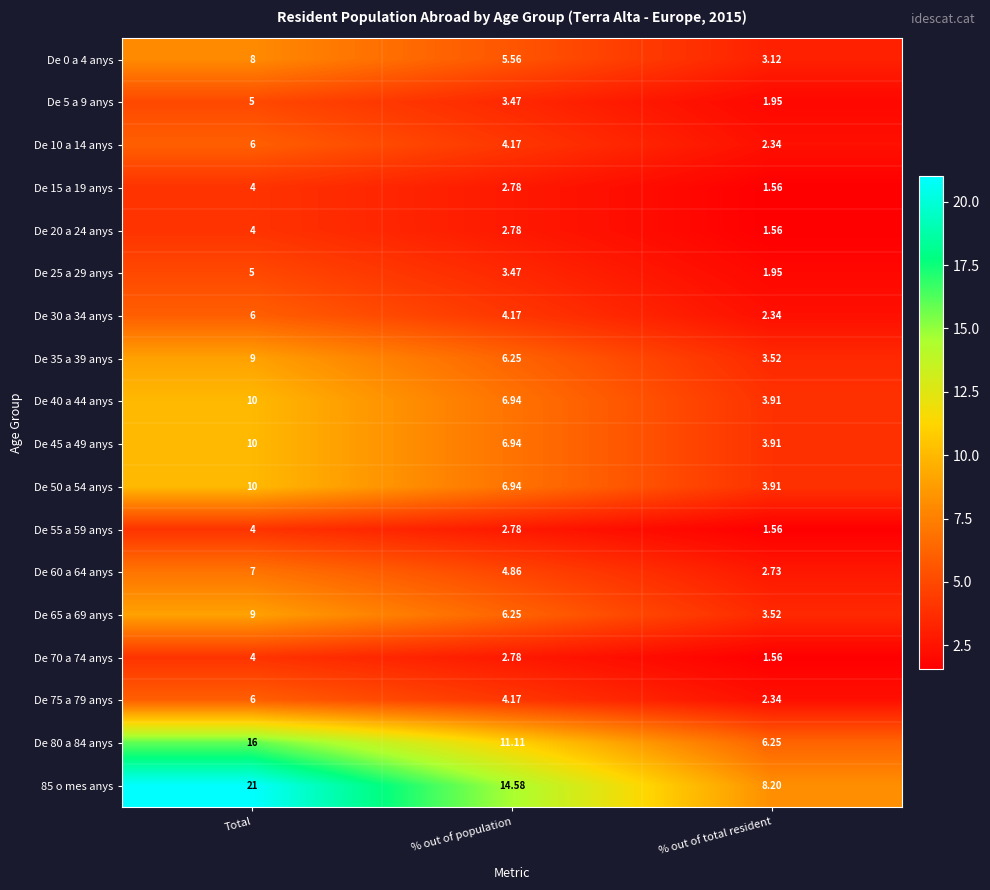

Where is De 20 a 24 anys nearest to the value 2?

% out of total resident